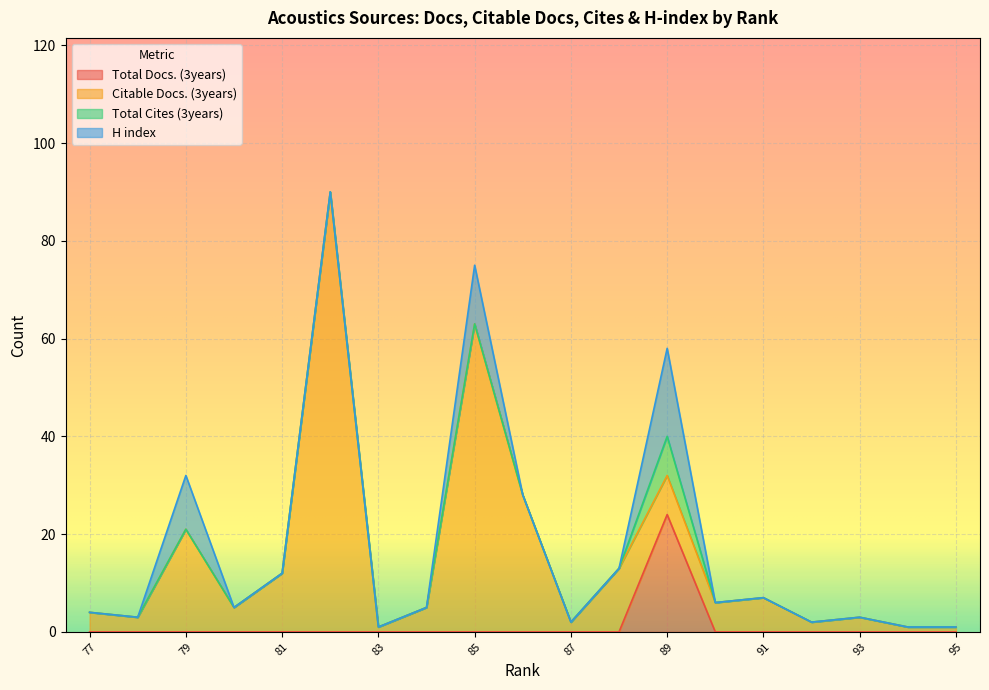

Which category has the highest value in the Total Docs. (3years) series?

89